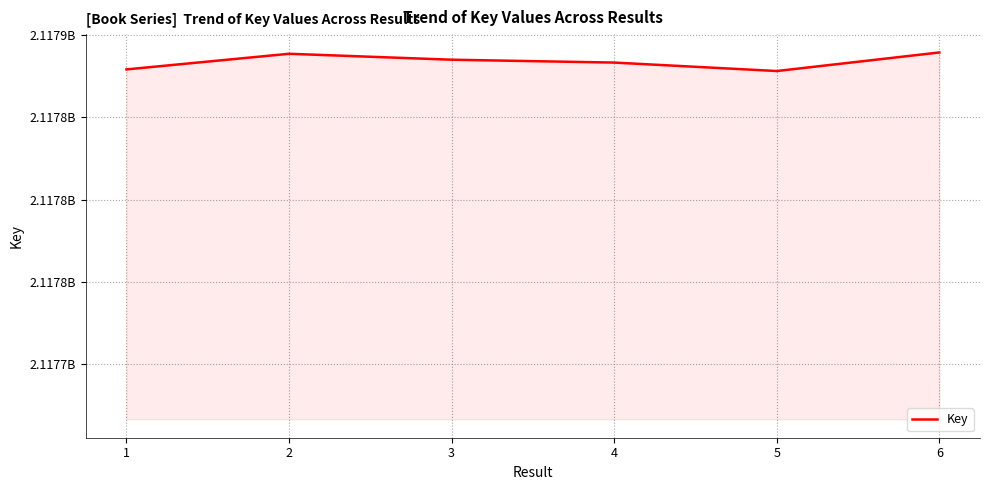

Between 2 and 4, which is larger?

2